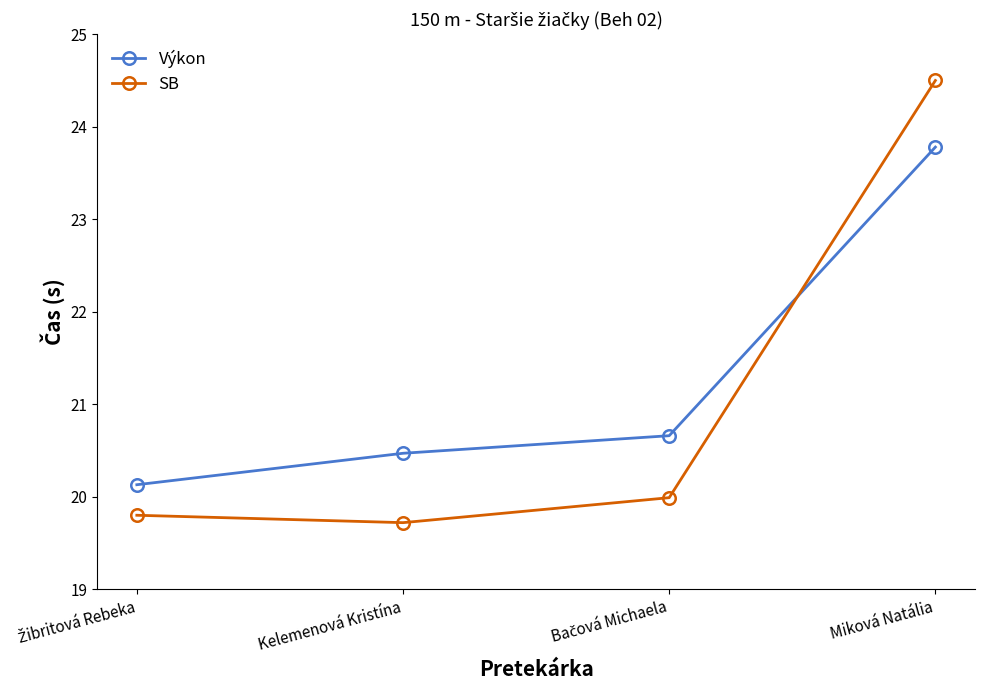

Which series has the widest spread of values?

SB